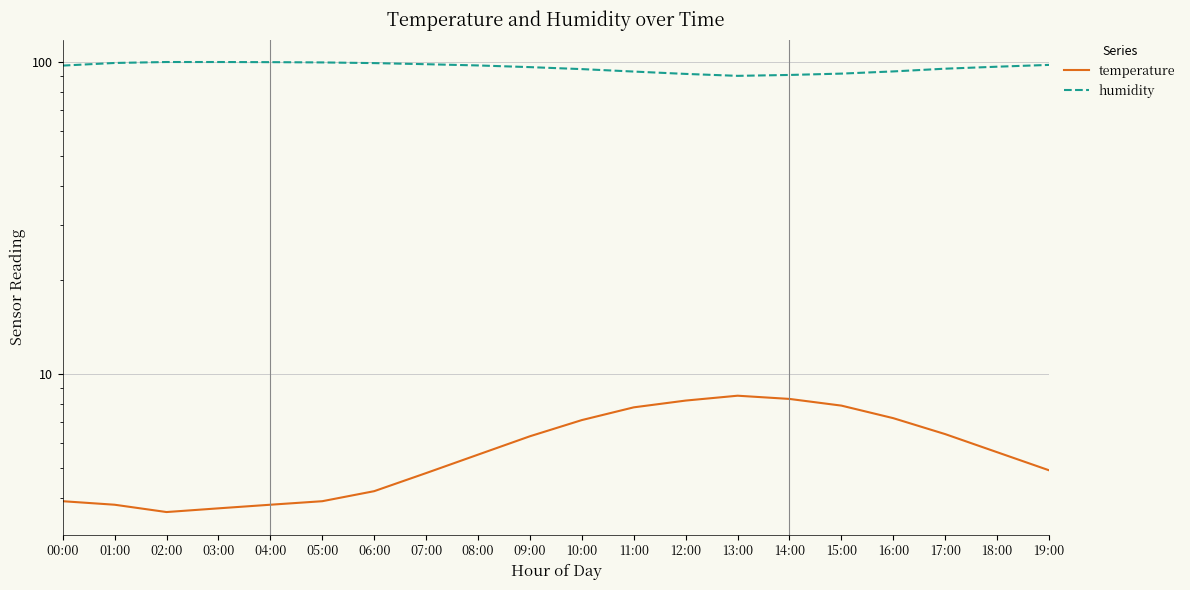

Rank the categories by temperature value from lowest to highest.

02:00, 03:00, 01:00, 04:00, 00:00, 05:00, 06:00, 07:00, 19:00, 08:00, 18:00, 09:00, 17:00, 10:00, 16:00, 11:00, 15:00, 12:00, 14:00, 13:00